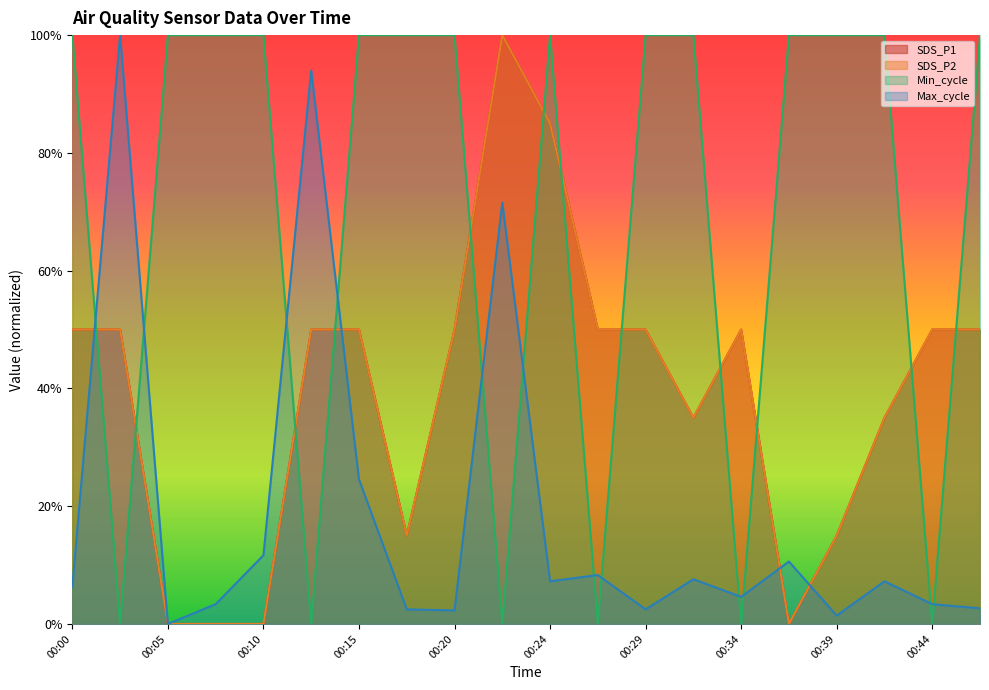

Reading right to left, transcribe all the data shown in this chart.

SDS_P1: 0.5	0.5	0.3	0.1	0.0	0.5	0.3	0.5	0.5	0.8	1.0	0.5	0.1	0.5	0.5	0.0	0.0	0.0	0.5	0.5
SDS_P2: 0.5	0.5	0.3	0.1	0.0	0.5	0.3	0.5	0.5	0.8	1.0	0.5	0.1	0.5	0.5	0.0	0.0	0.0	0.5	0.5
Min_cycle: 1.0	0.0	1.0	1.0	1.0	0.0	1.0	1.0	0.0	1.0	0.0	1.0	1.0	1.0	0.0	1.0	1.0	1.0	0.0	1.0
Max_cycle: 0.0	0.0	0.1	0.0	0.1	0.0	0.1	0.0	0.1	0.1	0.7	0.0	0.0	0.2	0.9	0.1	0.0	0.0	1.0	0.1